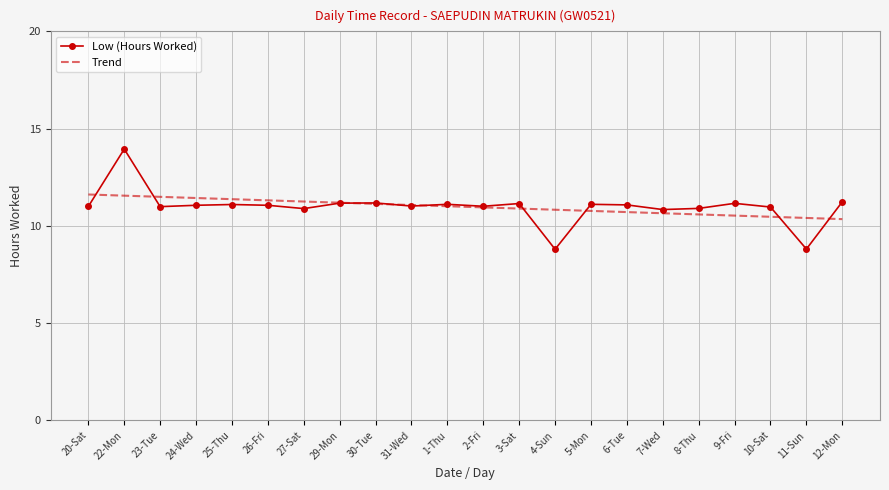

Is the value of Low (Hours Worked) at 6-Tue greater than the value of Trend at 12-Mon?

Yes